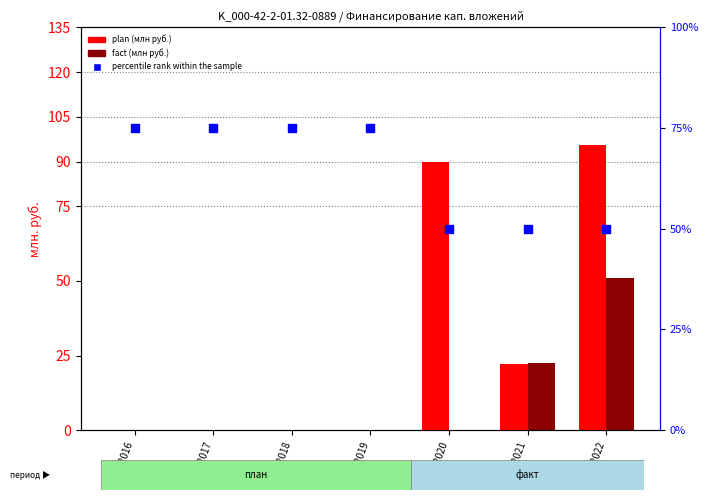

Which series contains the lowest Y value?

plan (млн руб.)